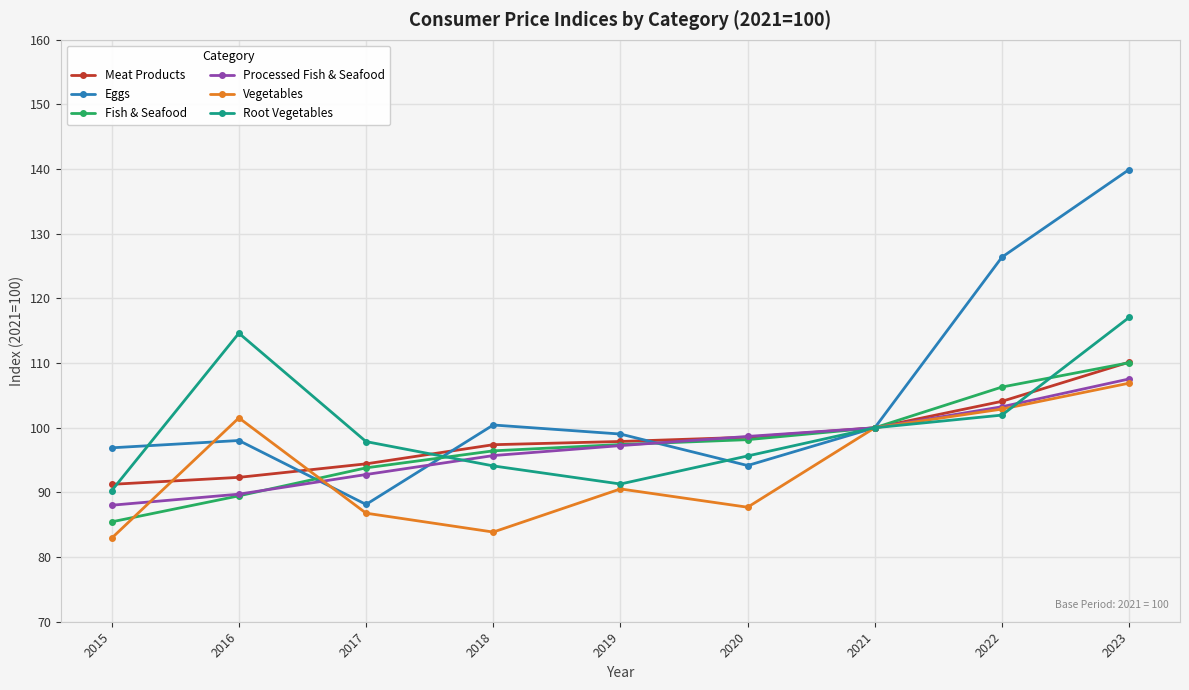

True or false: Fish & Seafood has more than 0 interior local peaks.

False